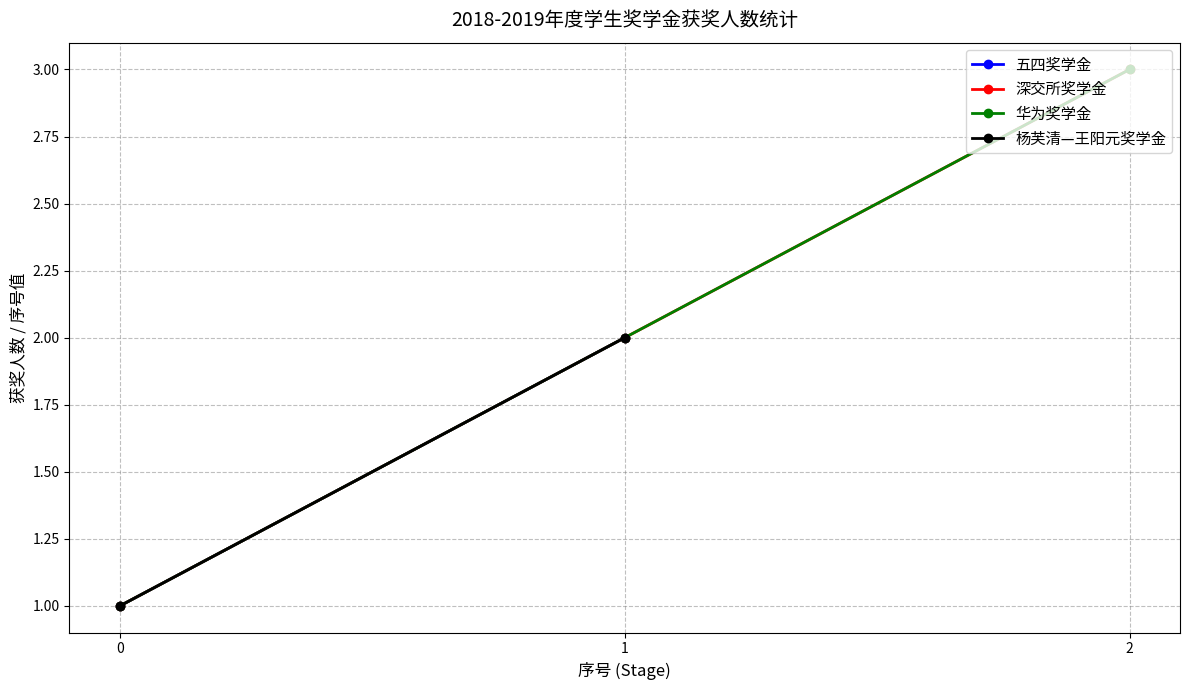

What position from the right is 深交所奖学金?

2